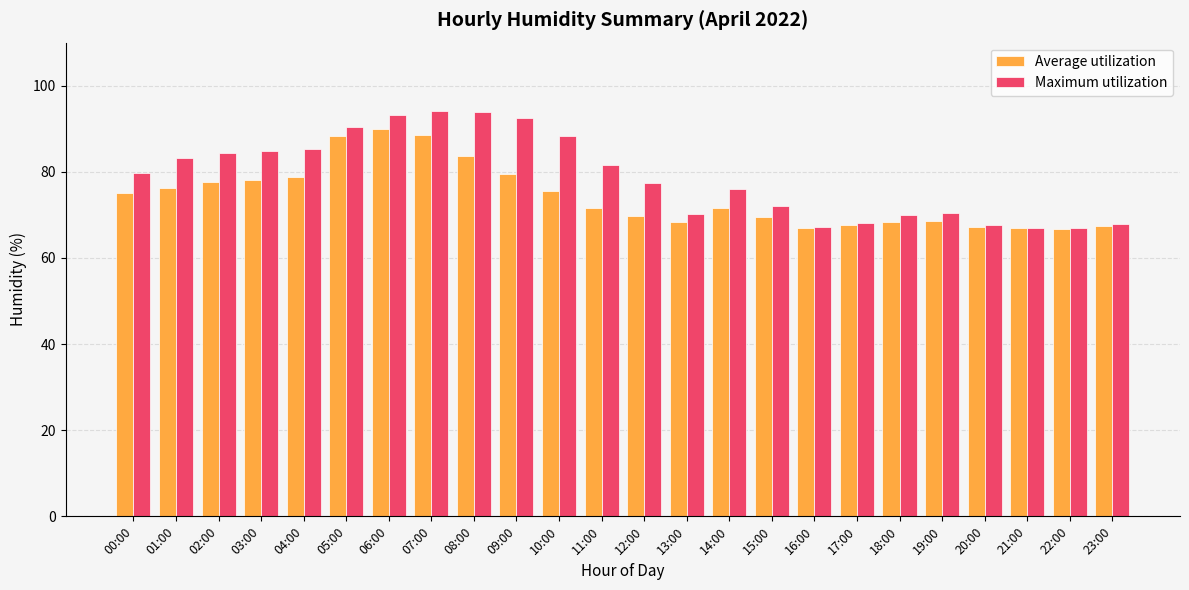

Rank the series at 02:00 from lowest to highest value.

Average utilization, Maximum utilization